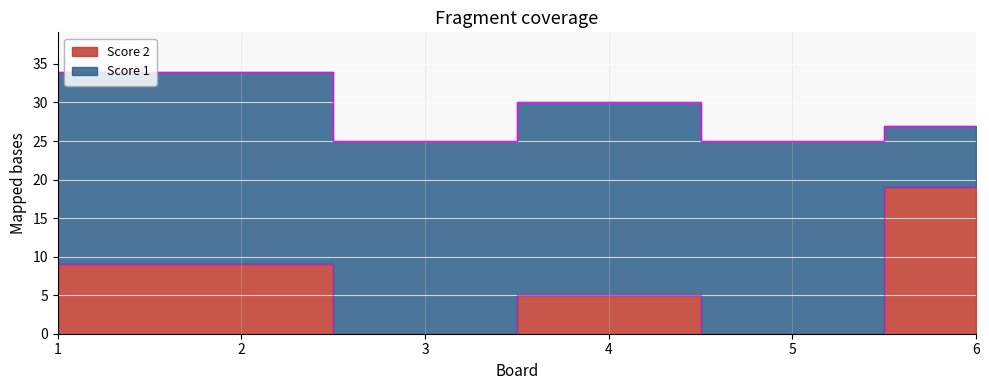

Rank the categories by value from lowest to highest.

3, 5, 4, 1, 2, 6